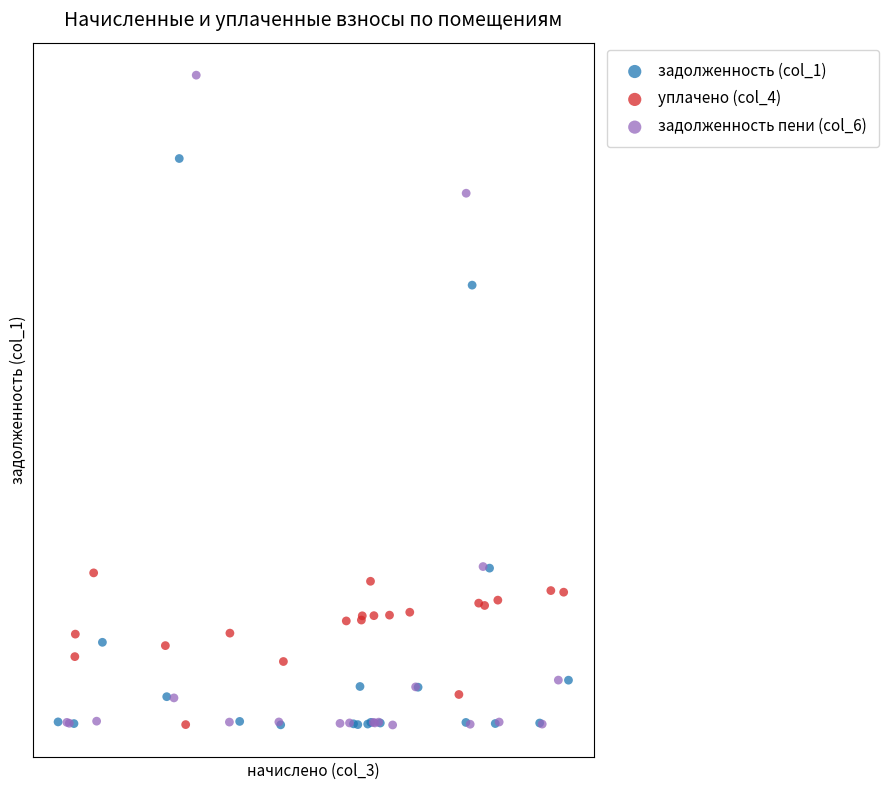

What are all the series names shown in the legend?

задолженность (col_1), уплачено (col_4), задолженность пени (col_6)